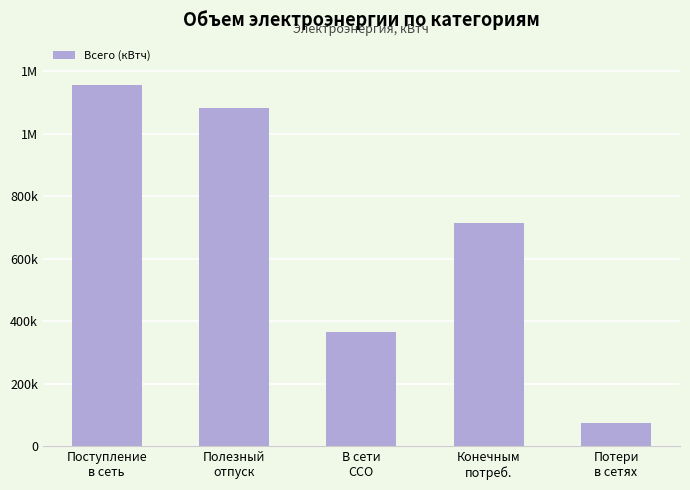

Where is the data nearest to the value 615592?

Конечным
потреб.